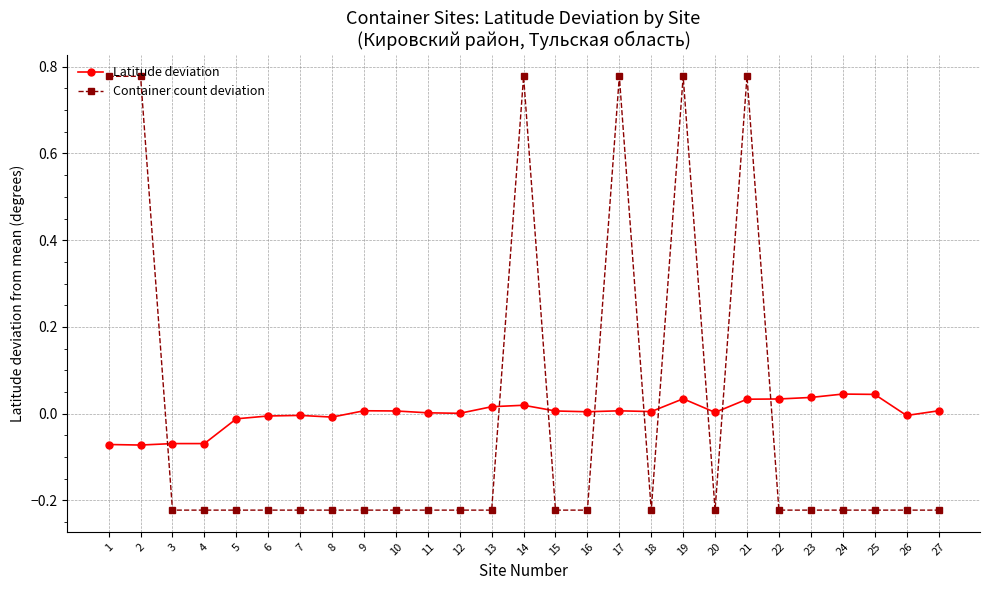

Is the value of Latitude deviation at 8 greater than the value of Container count deviation at 5?

Yes